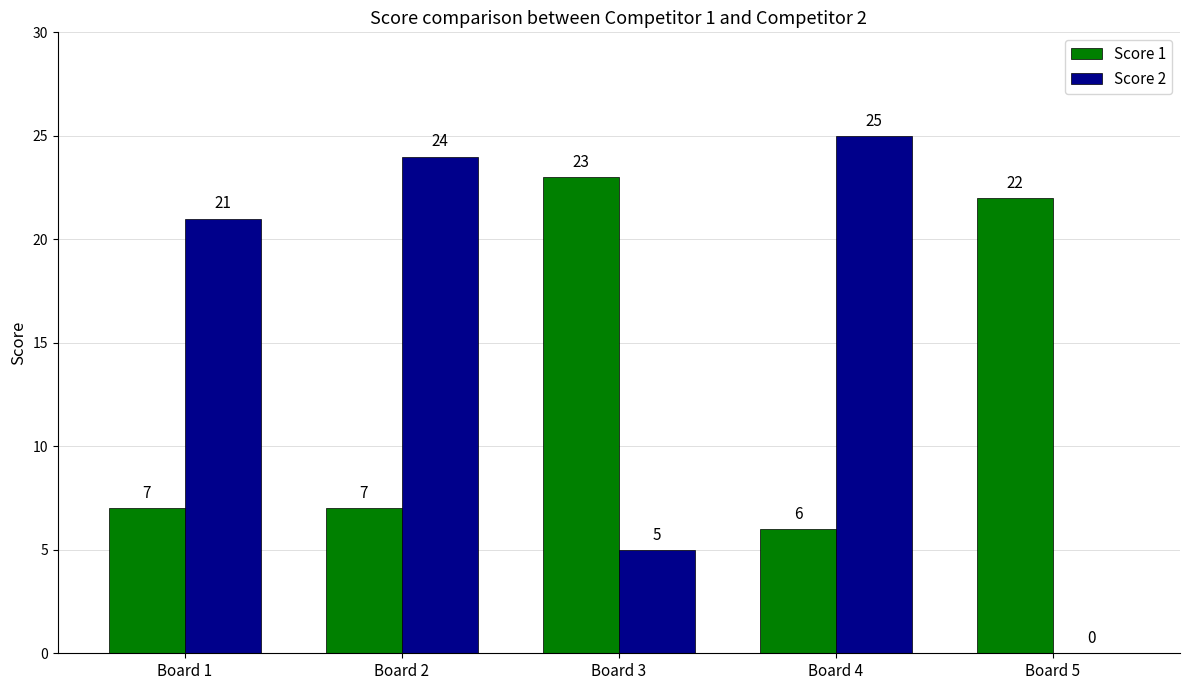

How many groups of bars are there?

5